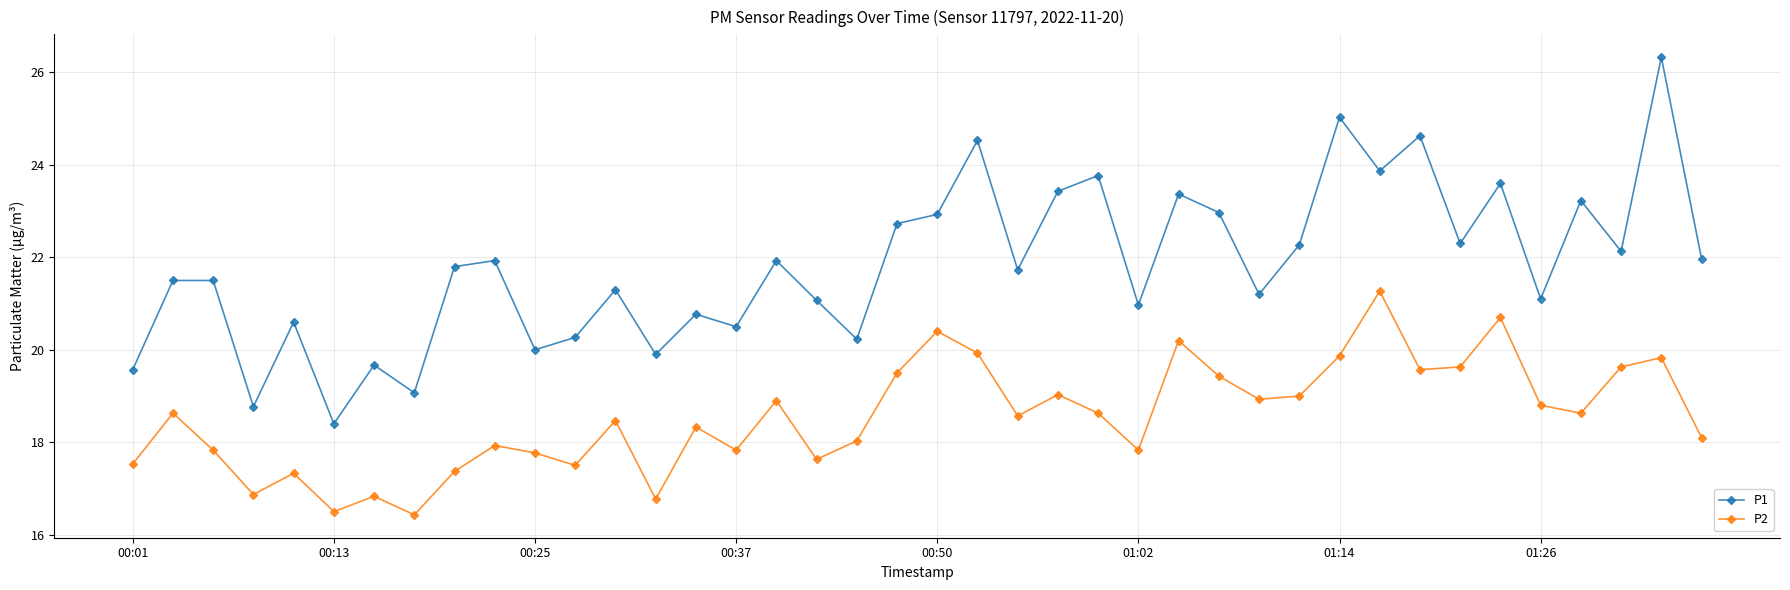

Does the chart have visible grid lines?

Yes